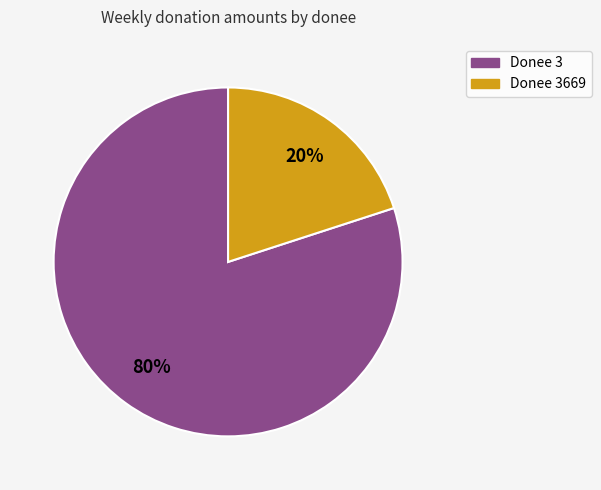

Which category accounts for the majority?

Donee 3